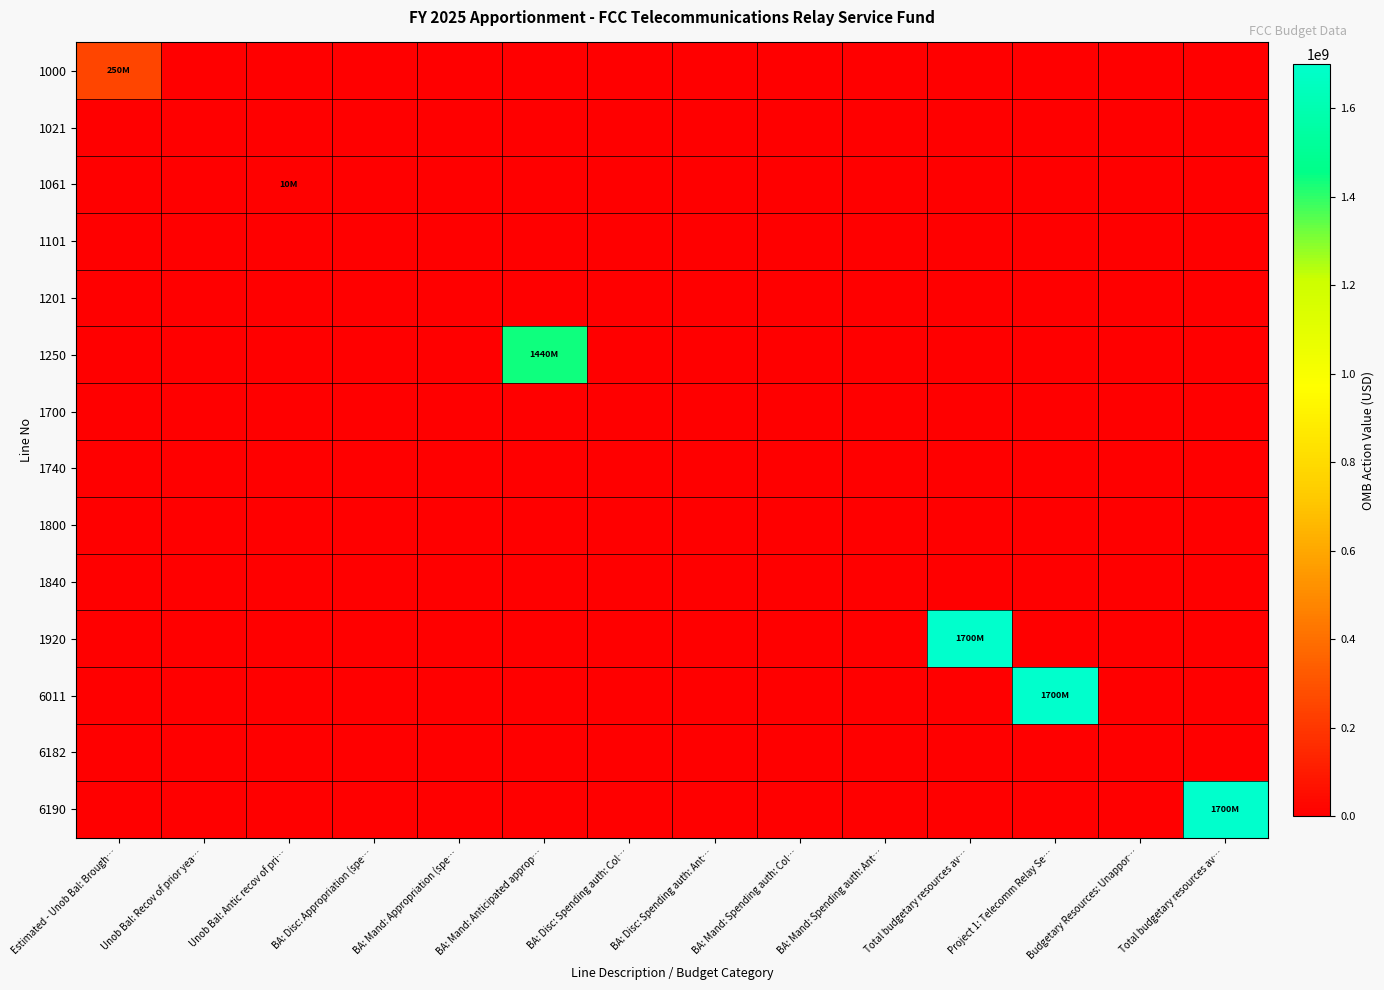

Which category has the highest value across all series?

Total budgetary resources av…